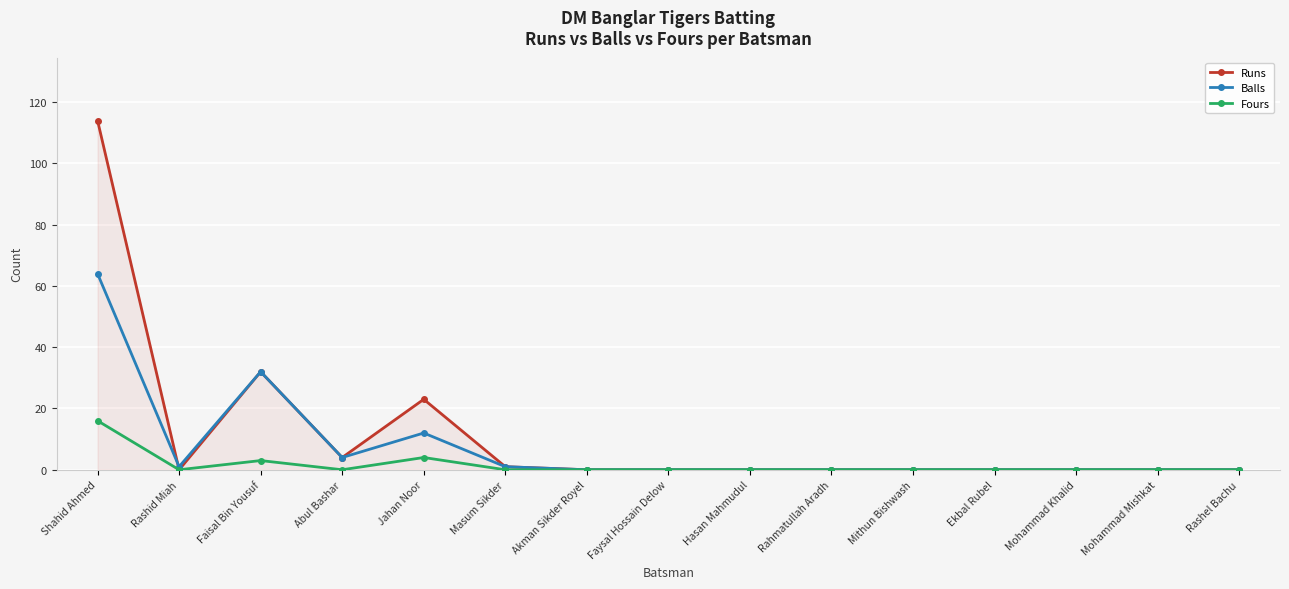

Reading left to right, list all the values displayed in this chart.

Runs: 114	0	32	4	23	1	0	0	0	0	0	0	0	0	0
Balls: 64	1	32	4	12	1	0	0	0	0	0	0	0	0	0
Fours: 16	0	3	0	4	0	0	0	0	0	0	0	0	0	0